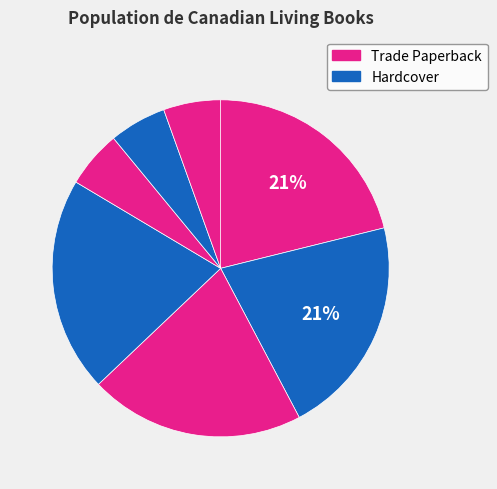

How many slices are in this pie chart?

7